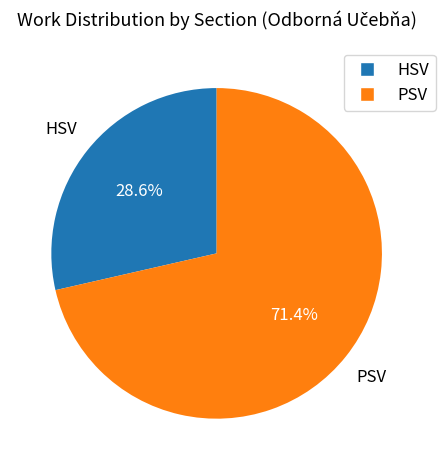

Which slice is the largest?

PSV